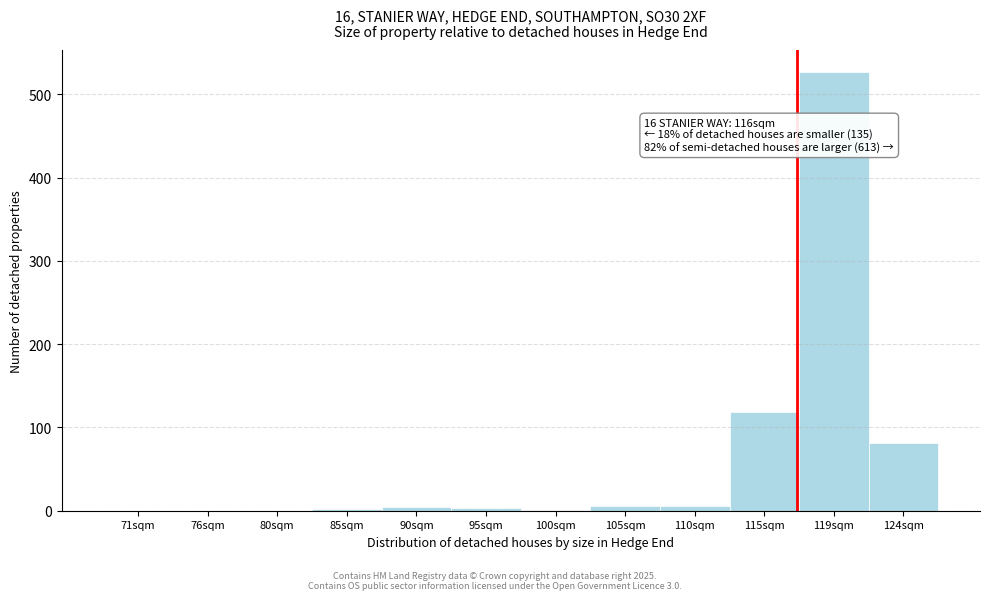

The value at 119sqm is 197. True or false?

False